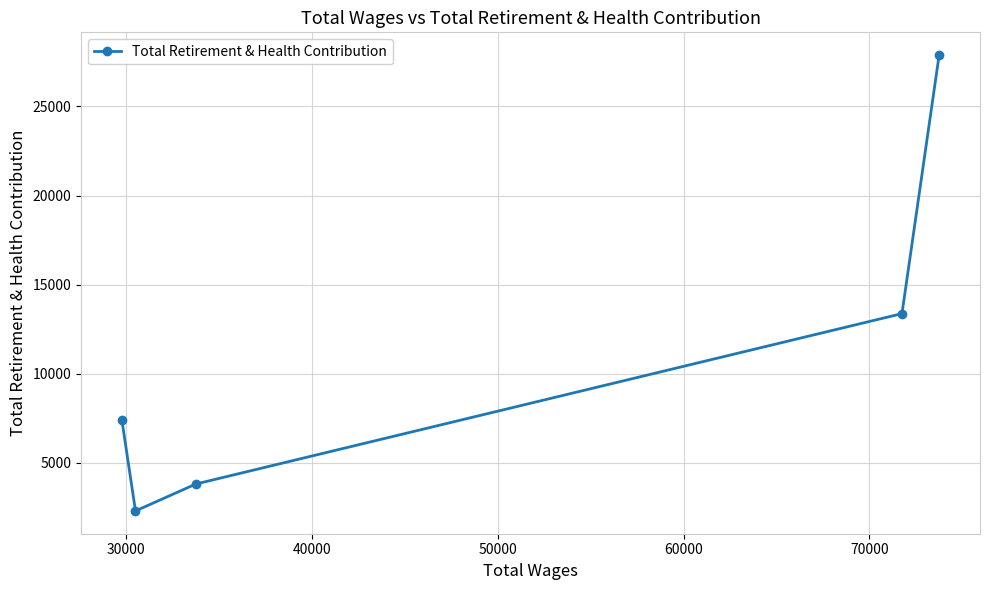

What is the smallest value displayed?

2300